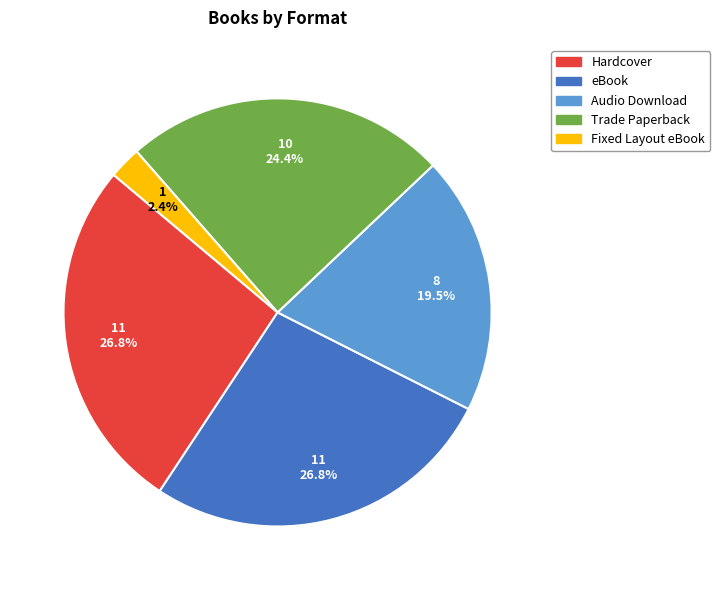

Is it true that Fixed Layout eBook is 2% of the pie?

True